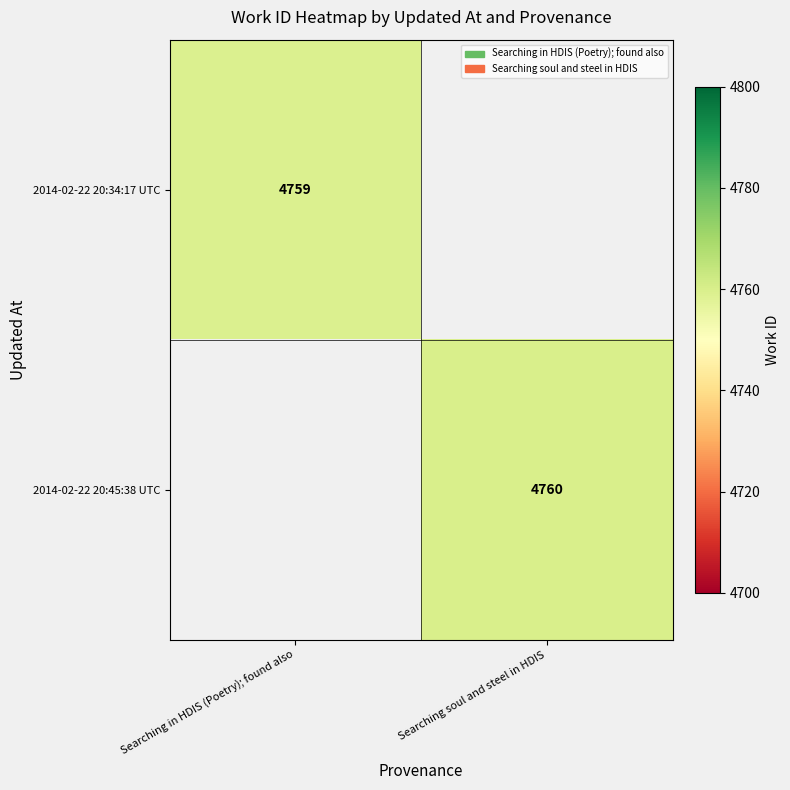

True or false: 2014-02-22 20:45:38 UTC has a value of 2179 at Searching soul and steel in HDIS.

False